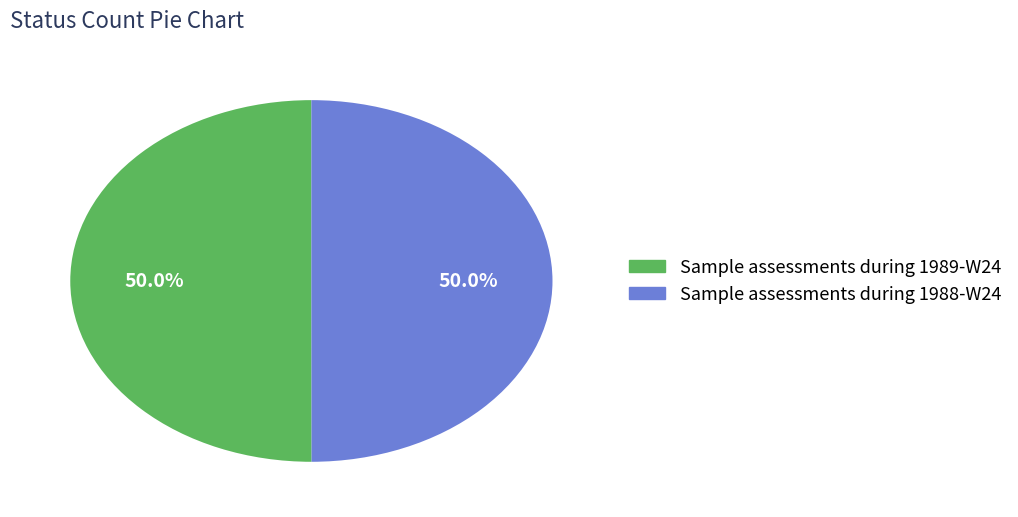

What percentage is NOT represented by Sample assessments during 1989-W24?

50.0%